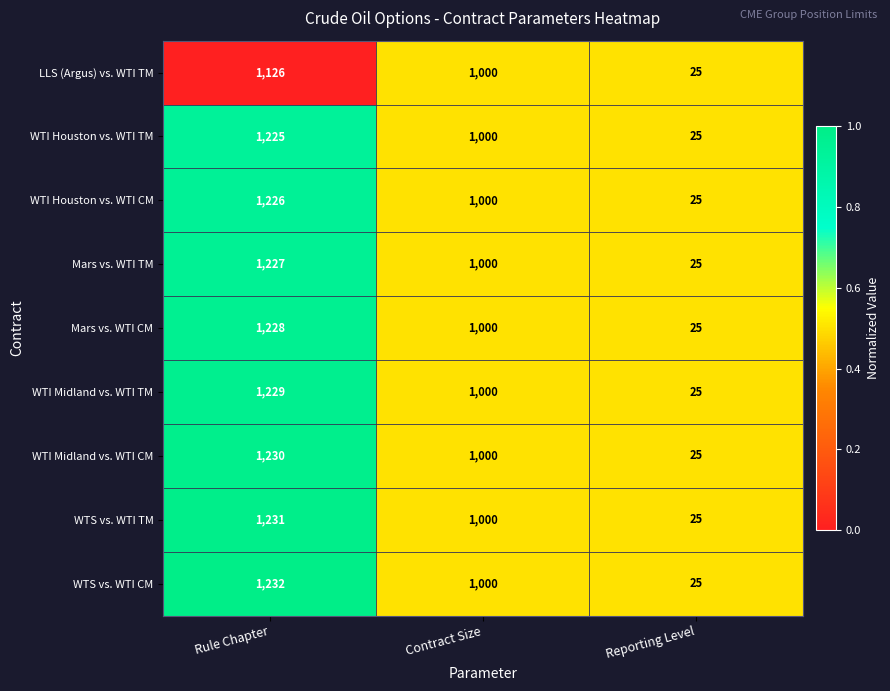

What is the difference between the maximum and minimum values in the WTI Houston vs. WTI CM series?

1201